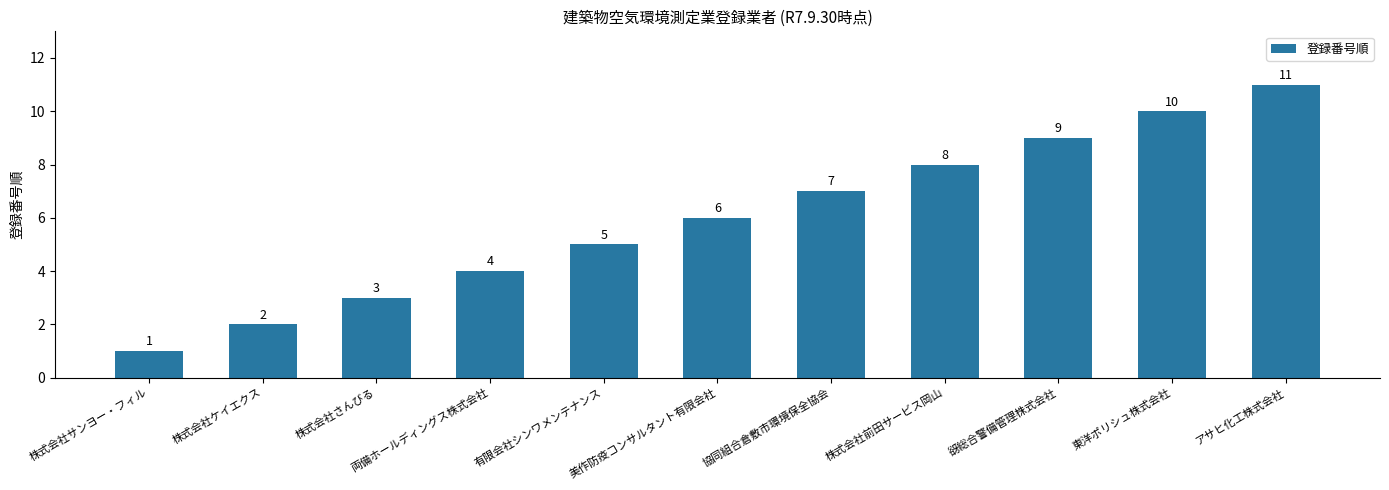

List the labels in order of value, smallest first.

株式会社サンヨー・フィル, 株式会社ケイエクス, 株式会社さんびる, 両備ホールディングス株式会社, 有限会社シンワメンテナンス, 美作防疫コンサルタント有限会社, 協同組合倉敷市環境保全協会, 株式会社前田サービス岡山, 谺総合警備管理株式会社, 東洋ポリシュ株式会社, アサヒ化工株式会社